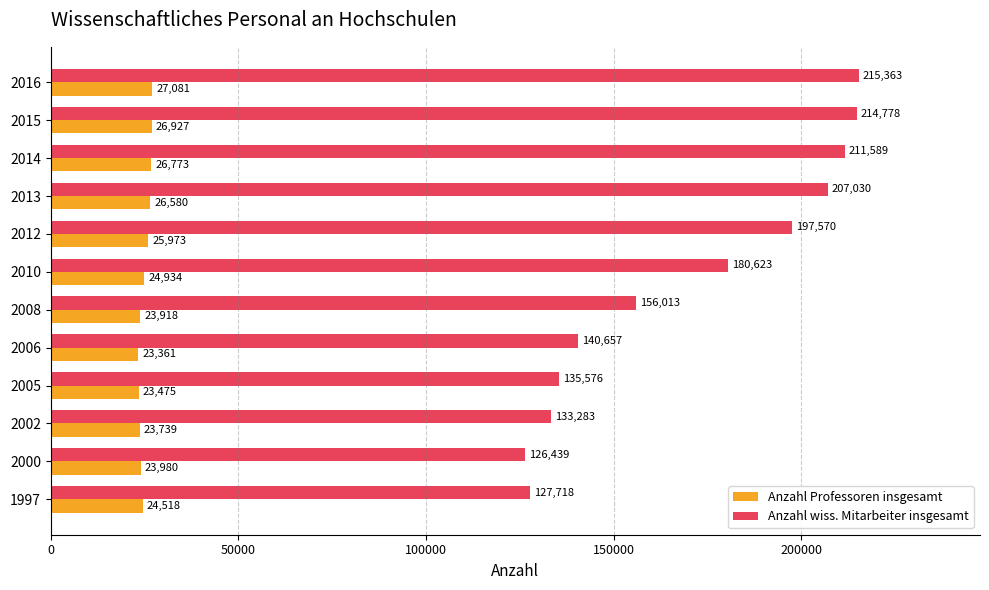

What is the smallest value displayed?

23361